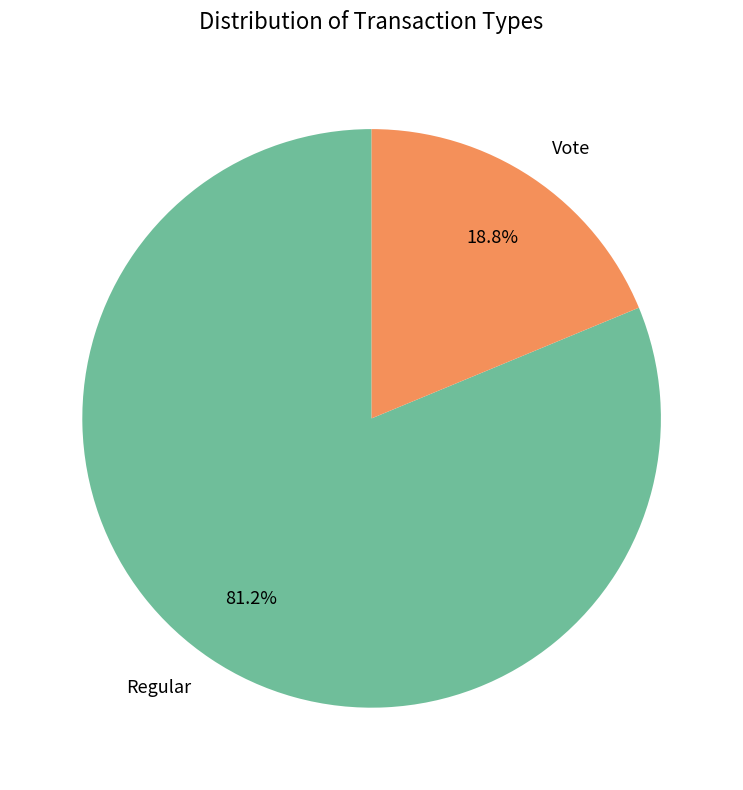

To the nearest percent, what is the average slice percentage?

50%